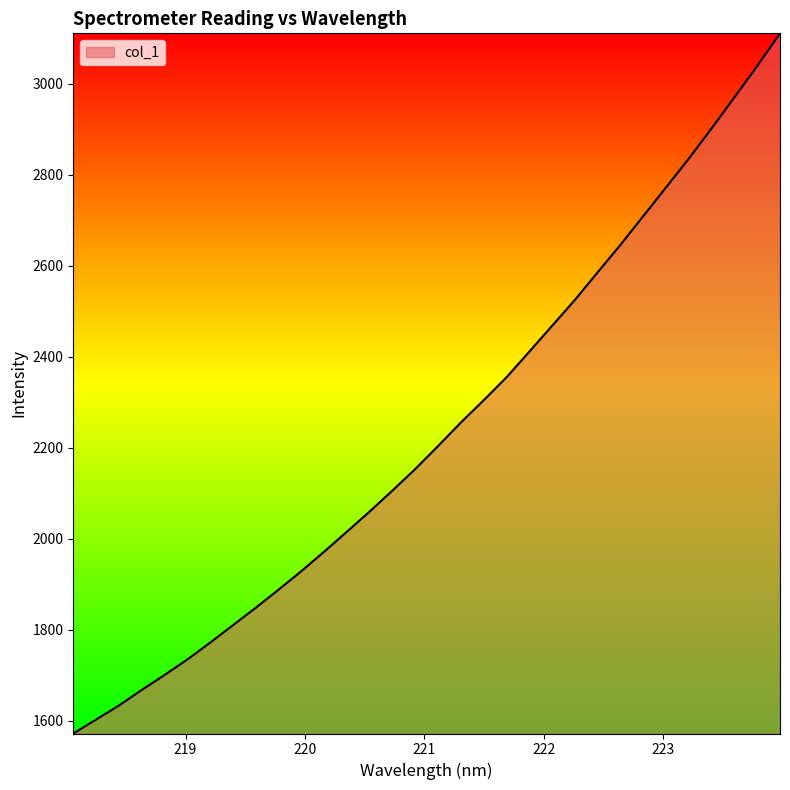

What is the greatest value displayed?

3110.5